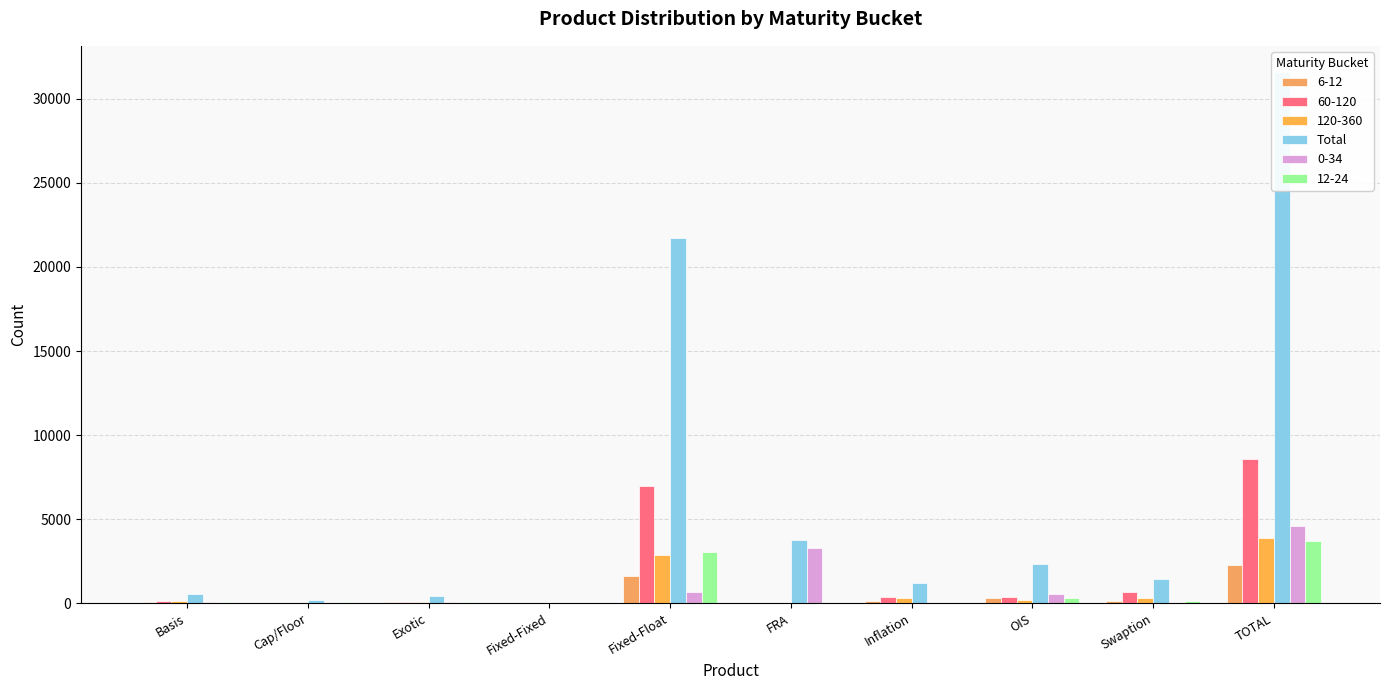

What is the label of the 2nd bar from the right?

Swaption